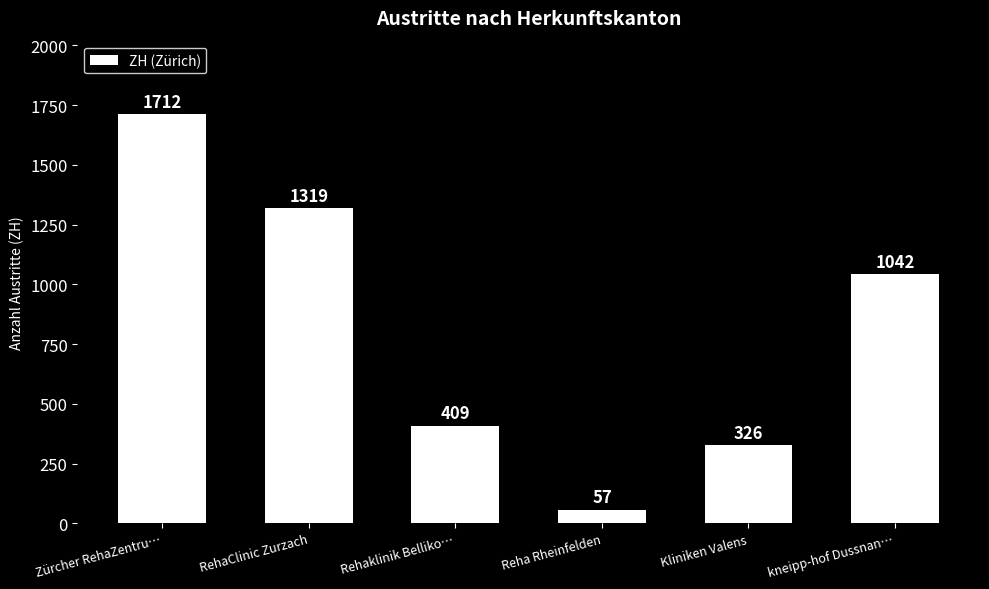

Rank the categories by value from lowest to highest.

Reha Rheinfelden, Kliniken Valens, Rehaklinik Belliko…, kneipp-hof Dussnan…, RehaClinic Zurzach, Zürcher RehaZentru…